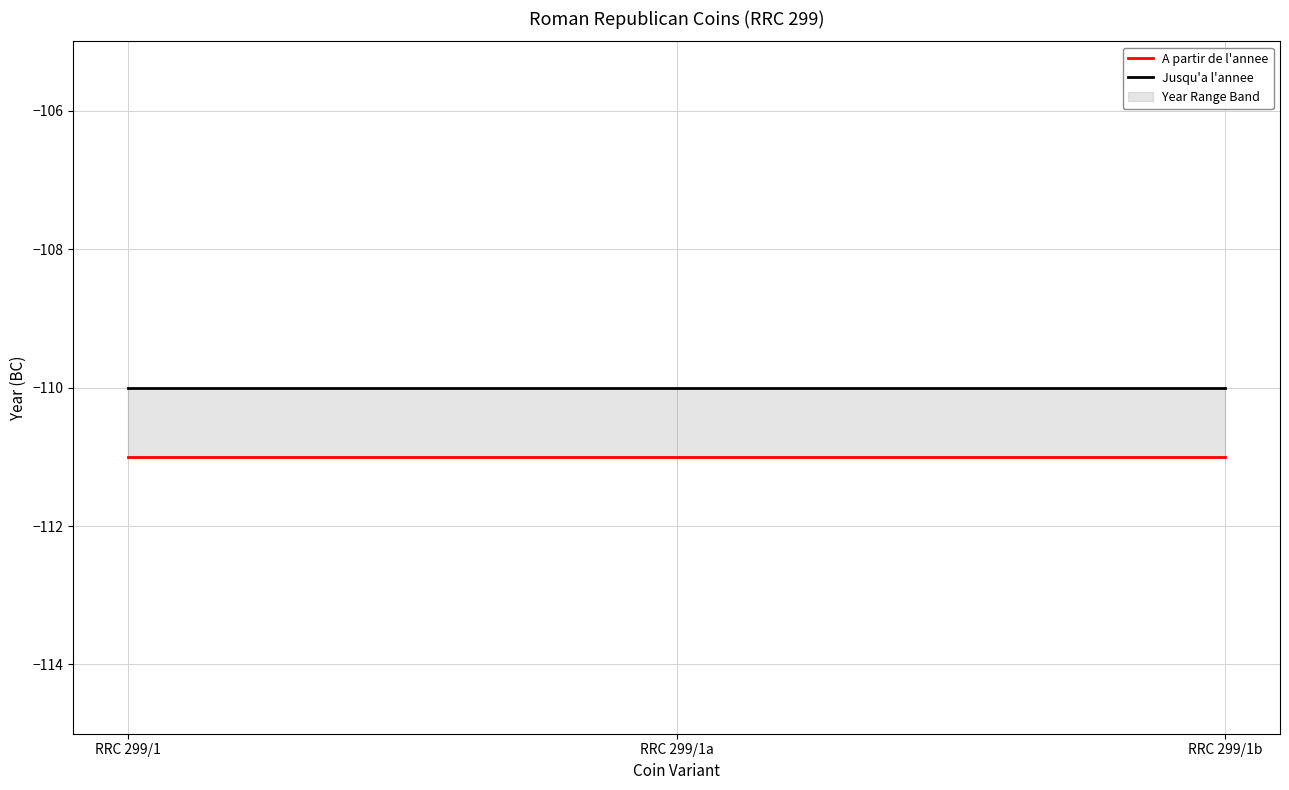

At RRC 299/1, list the series in order from largest to smallest.

Jusqu'a l'annee, A partir de l'annee